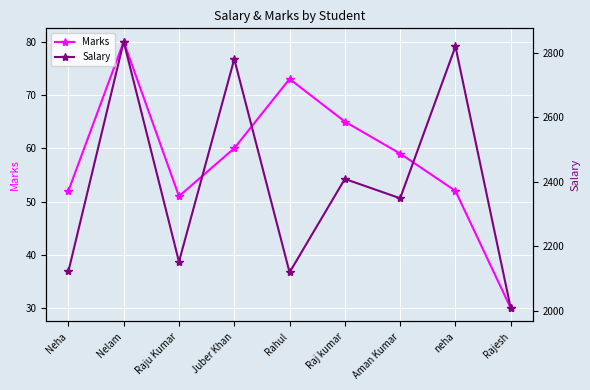

What is the value of the Salary point at the 9th from the left?

2008